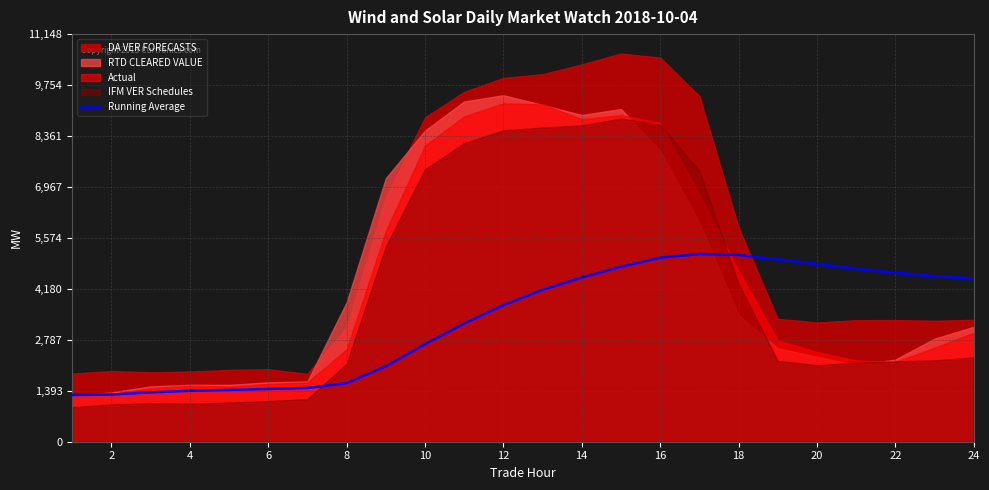

What is the maximum value for Running Average?

5135.1